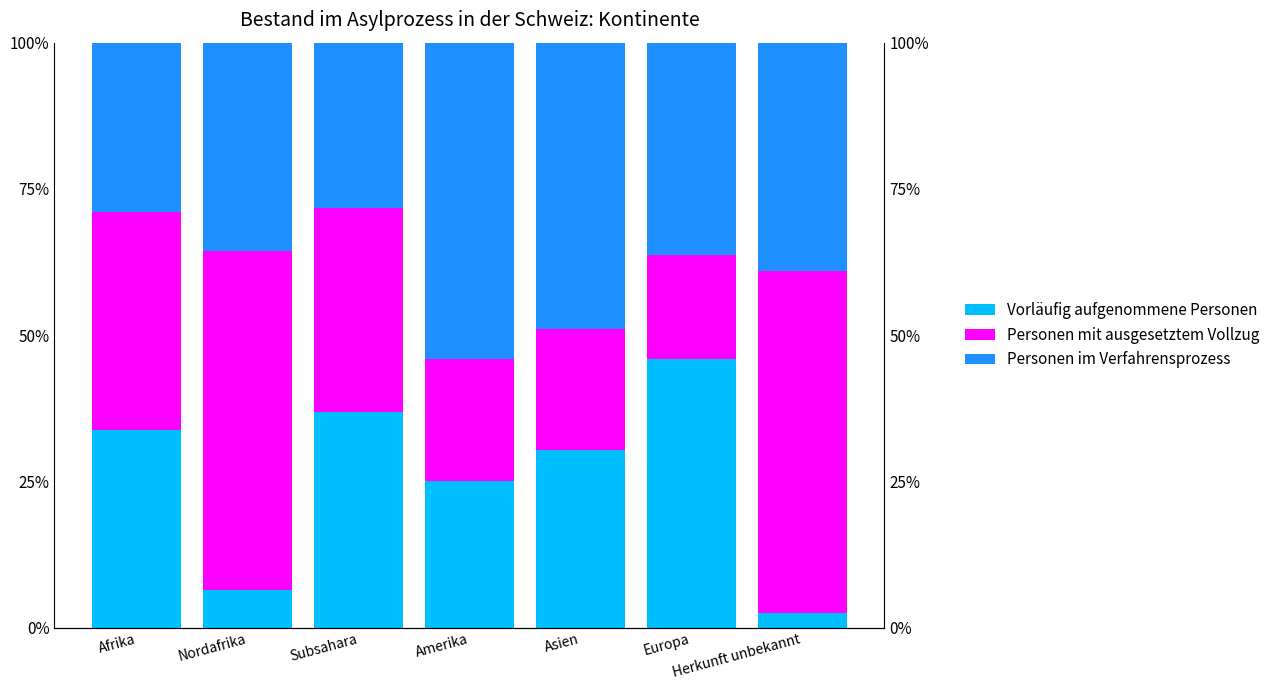

True or false: Personen mit ausgesetztem Vollzug has a value of 8.4 at Europa.

False